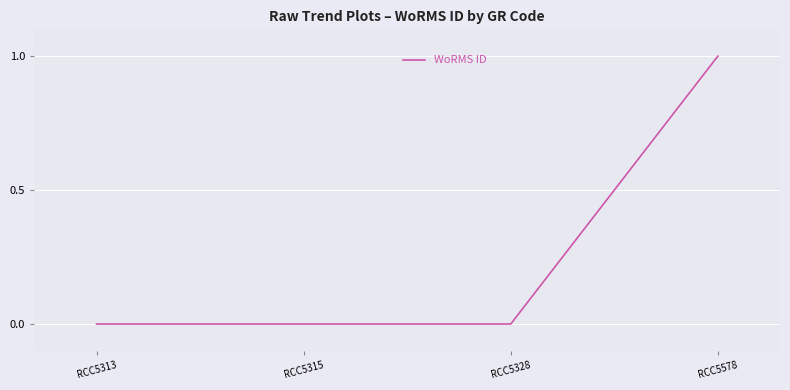

How many lines are shown in the chart?

1